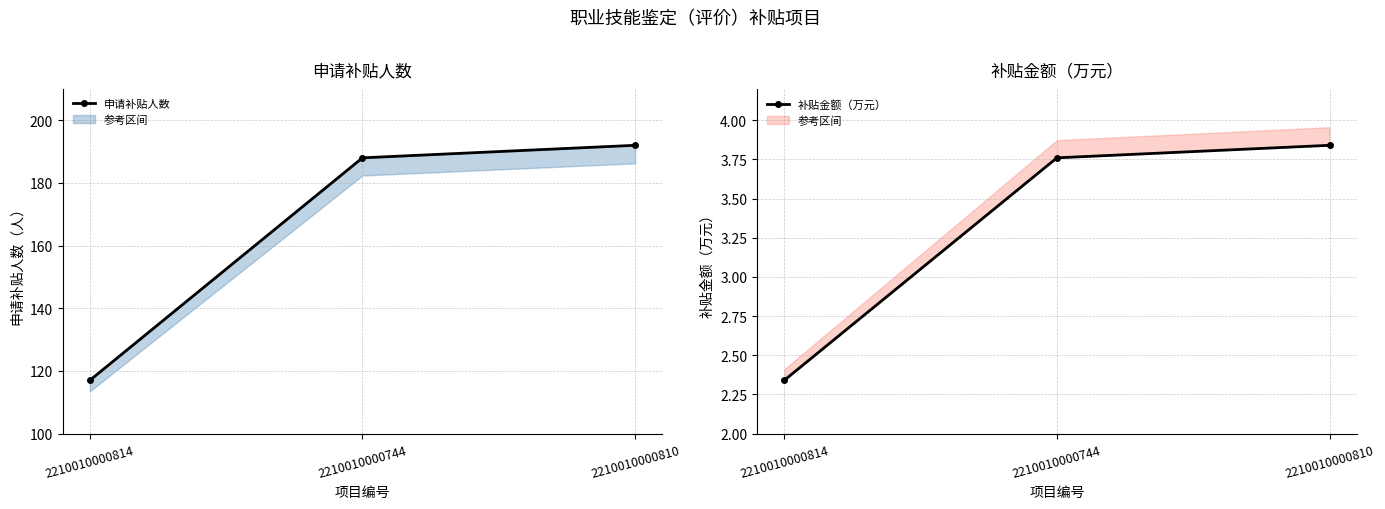

Between 2210010000744 and 2210010000810, which is larger?

2210010000810